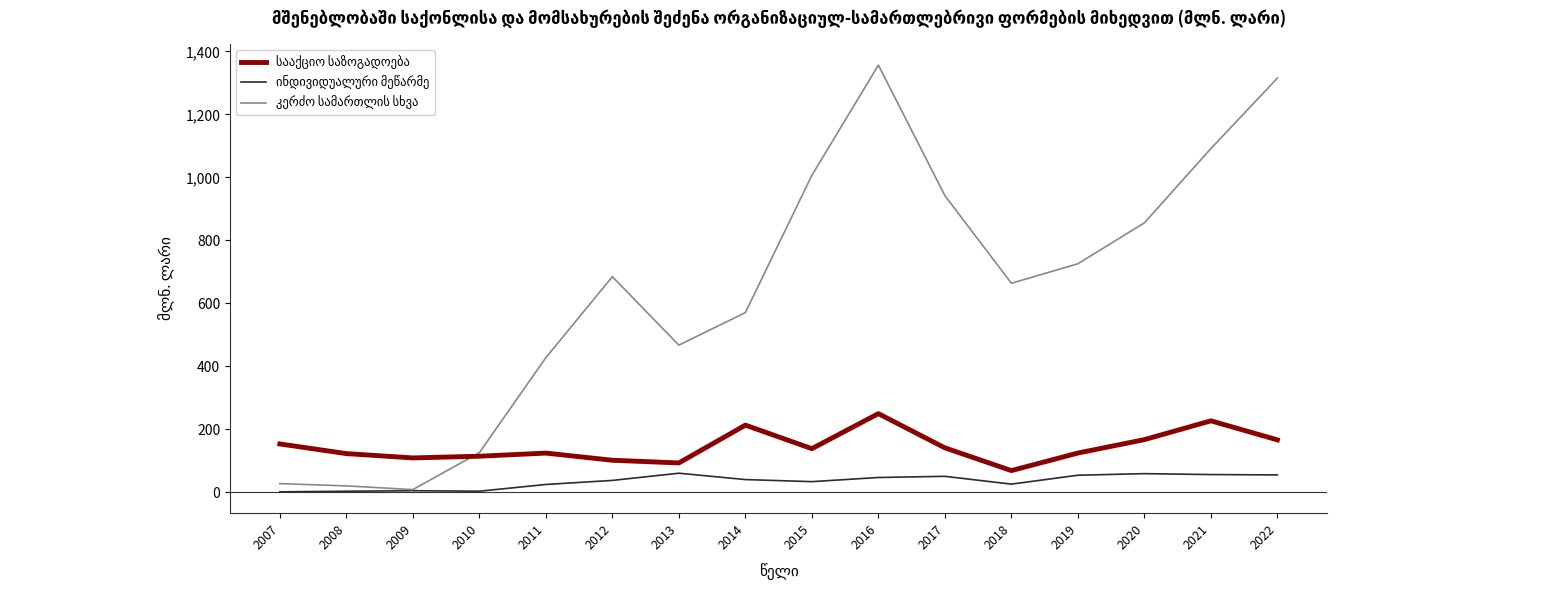

Which category has the highest value across all series?

2016